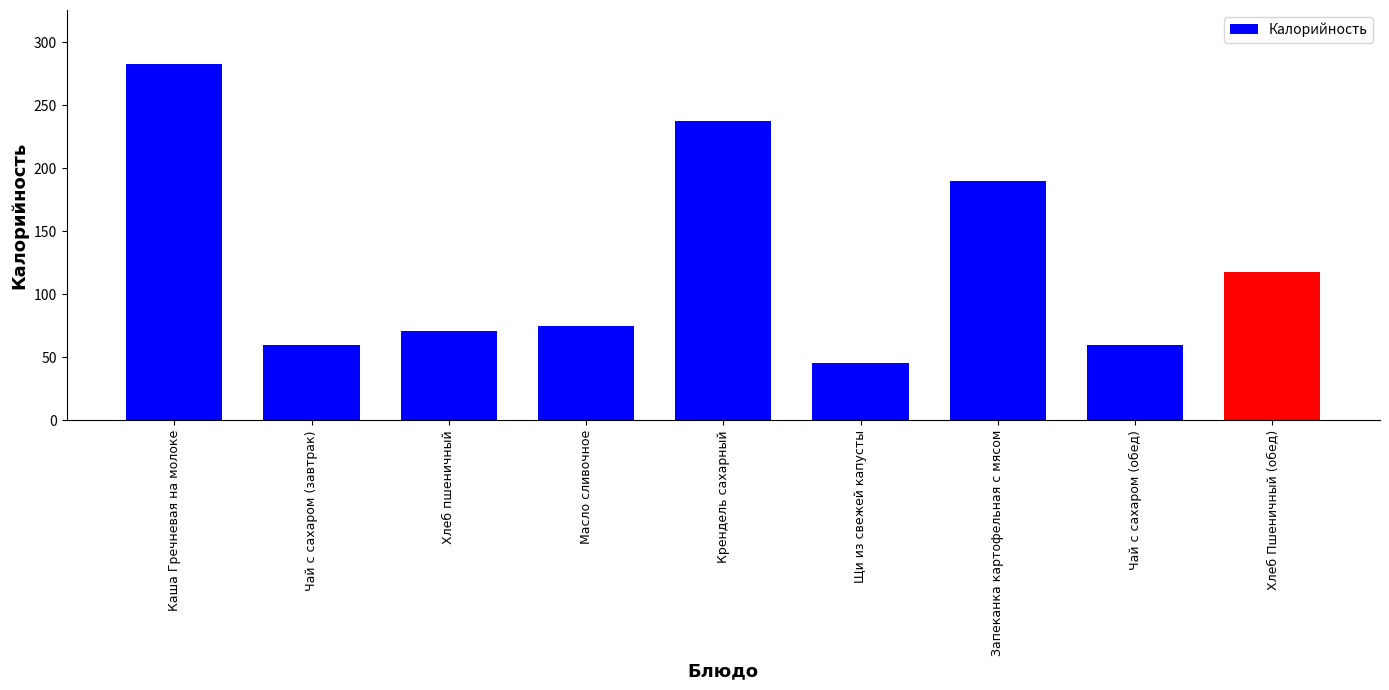

What is the sum of all values?

1138.8